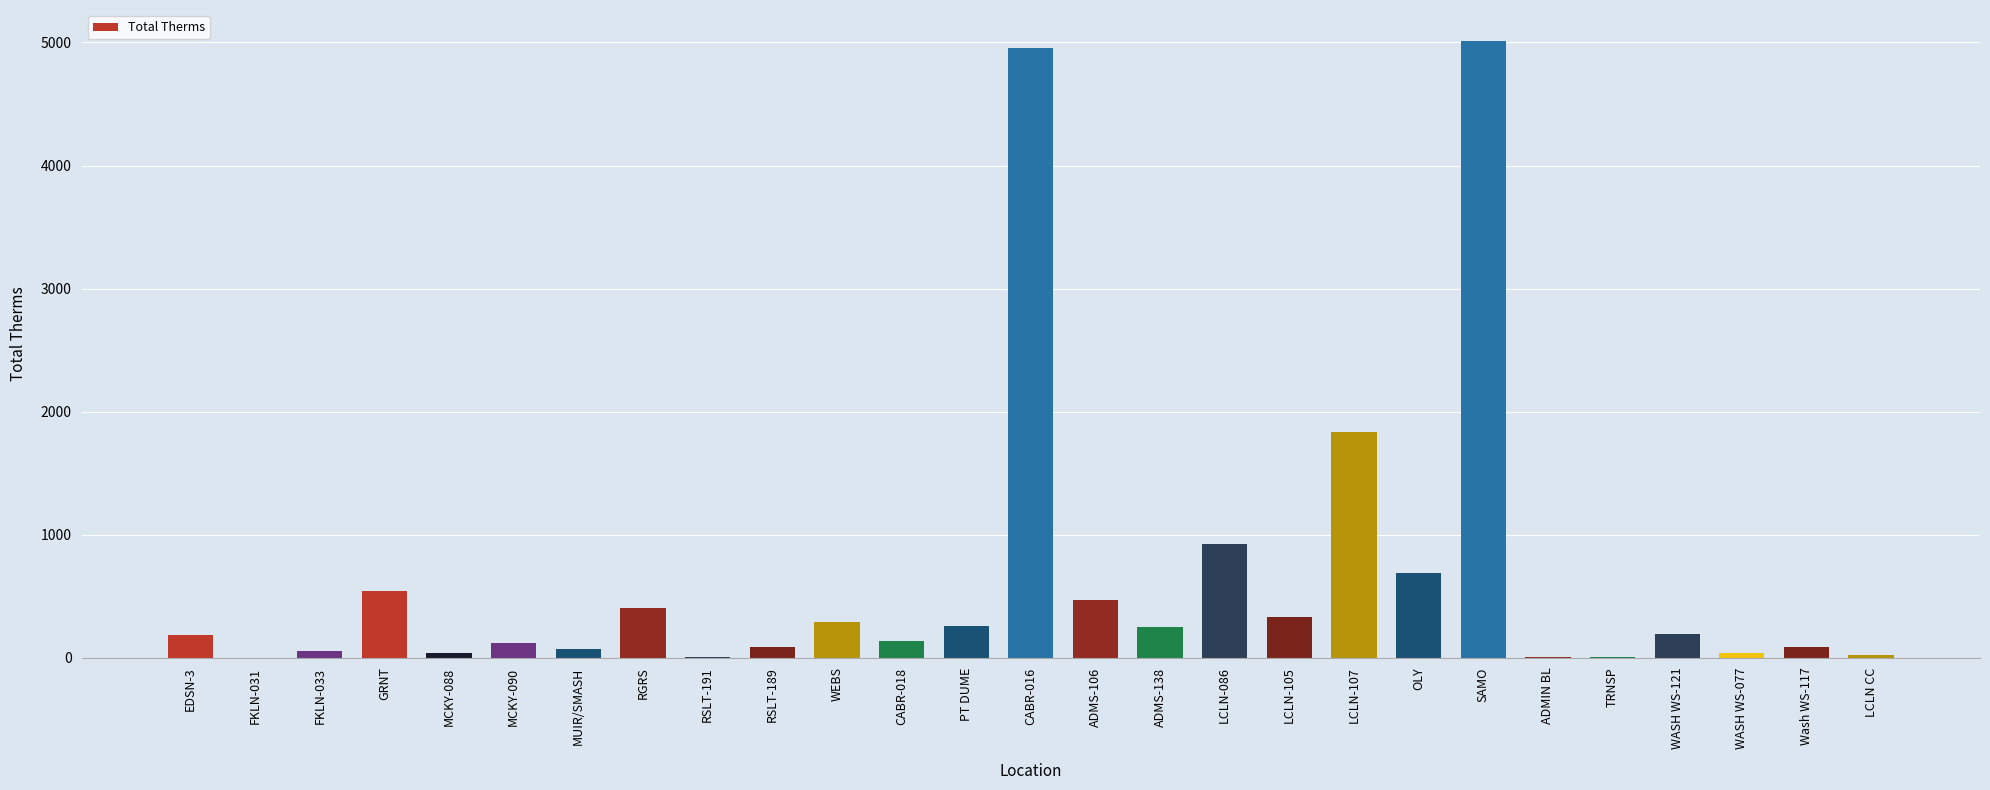

Between ADMS-138 and LCLN-086, which is larger?

LCLN-086